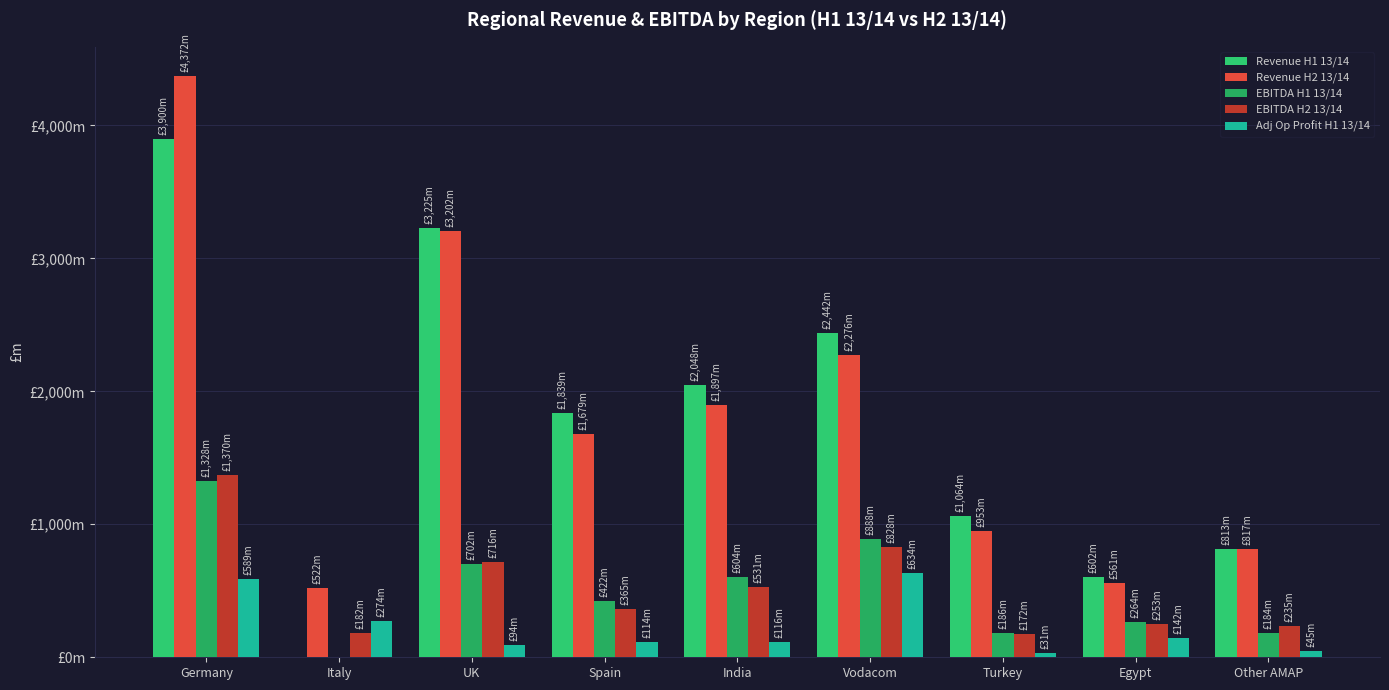

Which series changed the most between Vodacom and Other AMAP?

Revenue H1 13/14